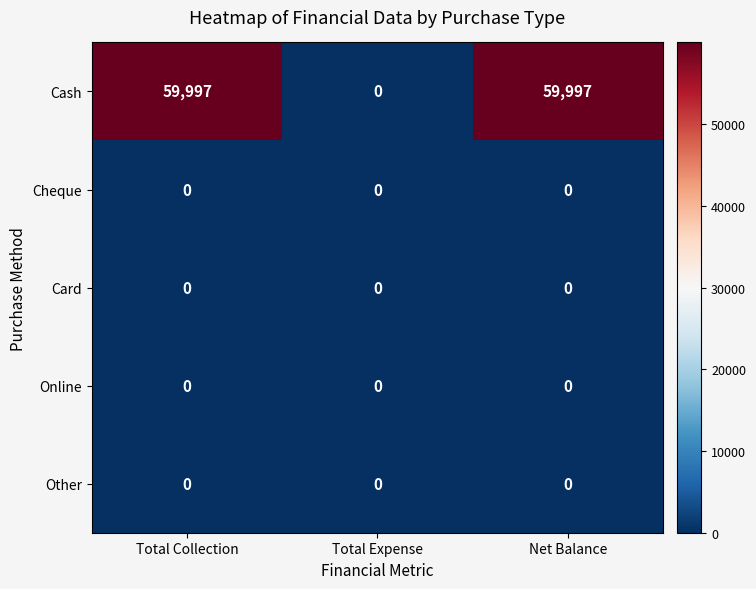

At which label is Cash closest to 29998?

Total Expense